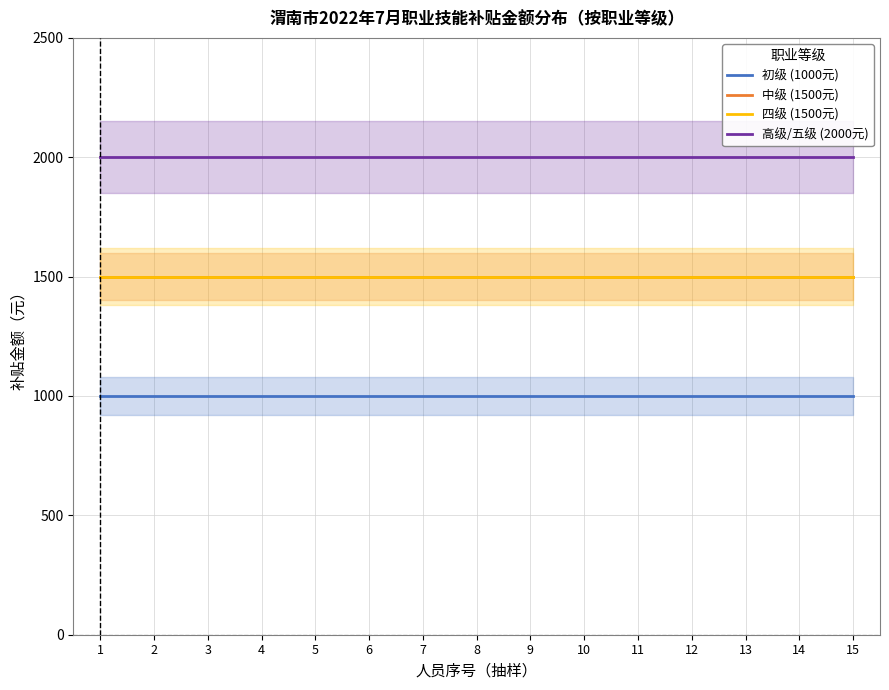

What are all the series names shown in the legend?

初级 (1000元), 中级 (1500元), 四级 (1500元), 高级/五级 (2000元)